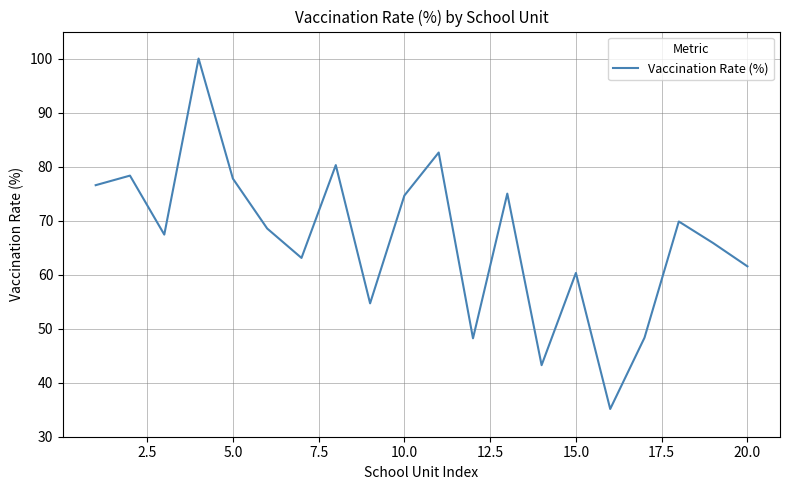

What is the smallest value displayed?

35.1